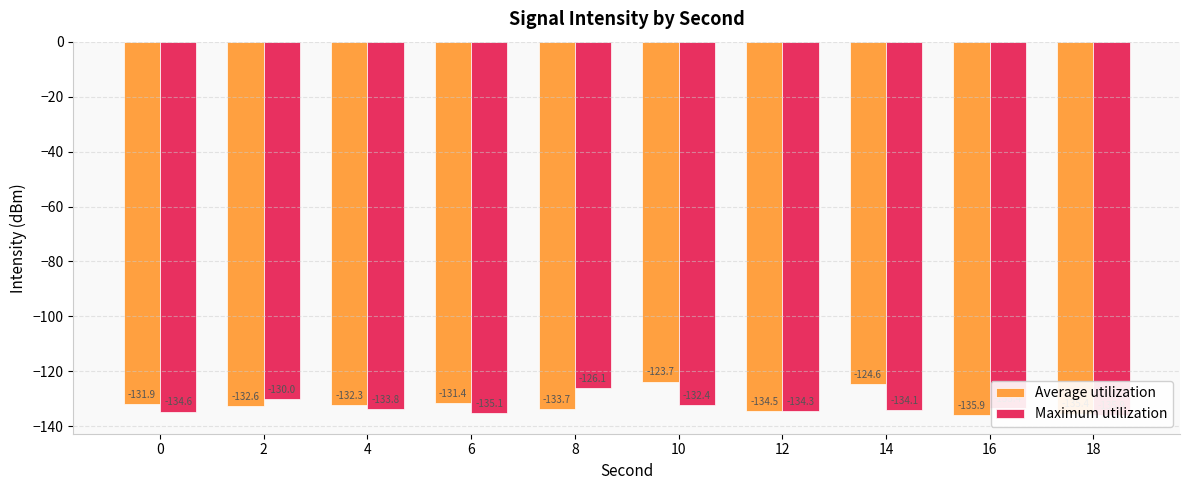

Is it true that Average utilization equals -89.5 at 8?

False